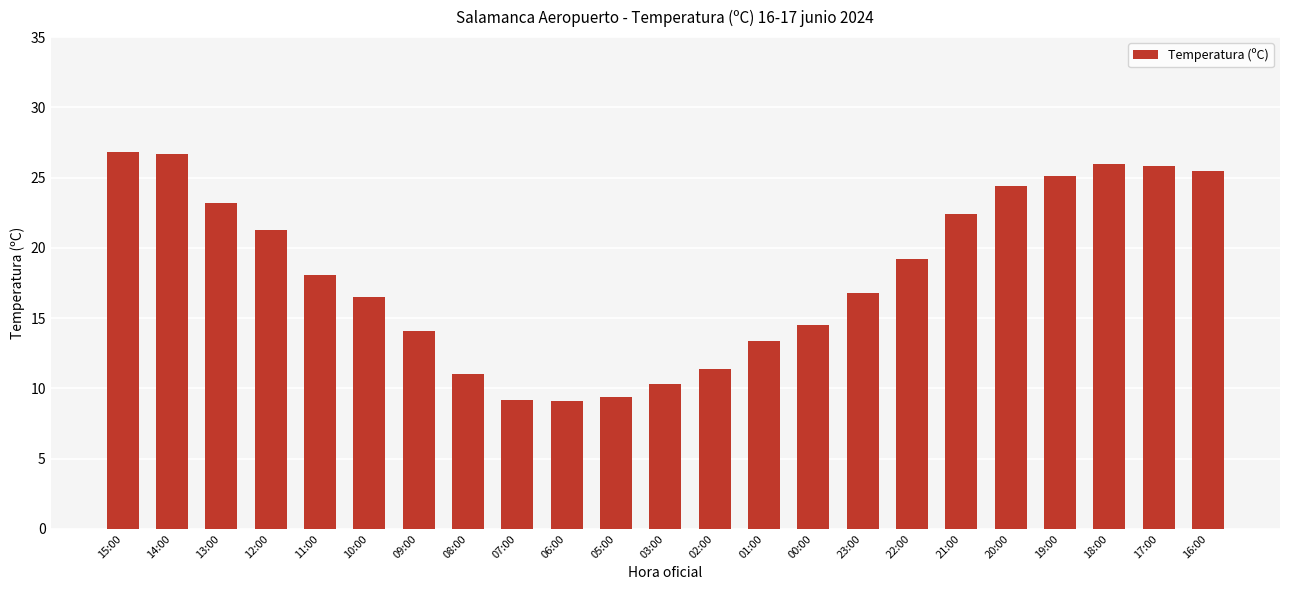

What is the sum of the values at 09:00 and 00:00?

28.6